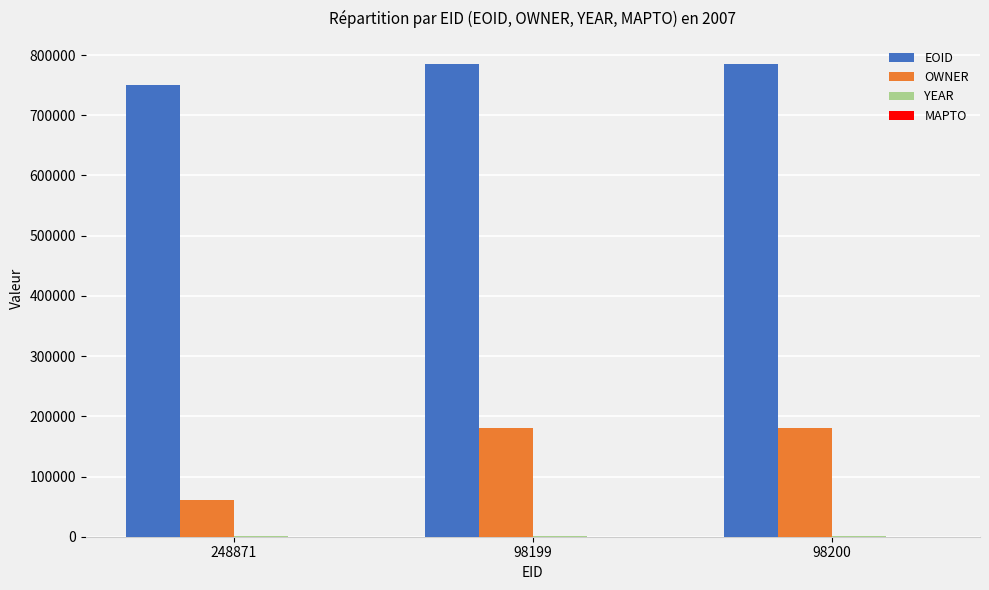

Which series has the largest total across all categories?

EOID